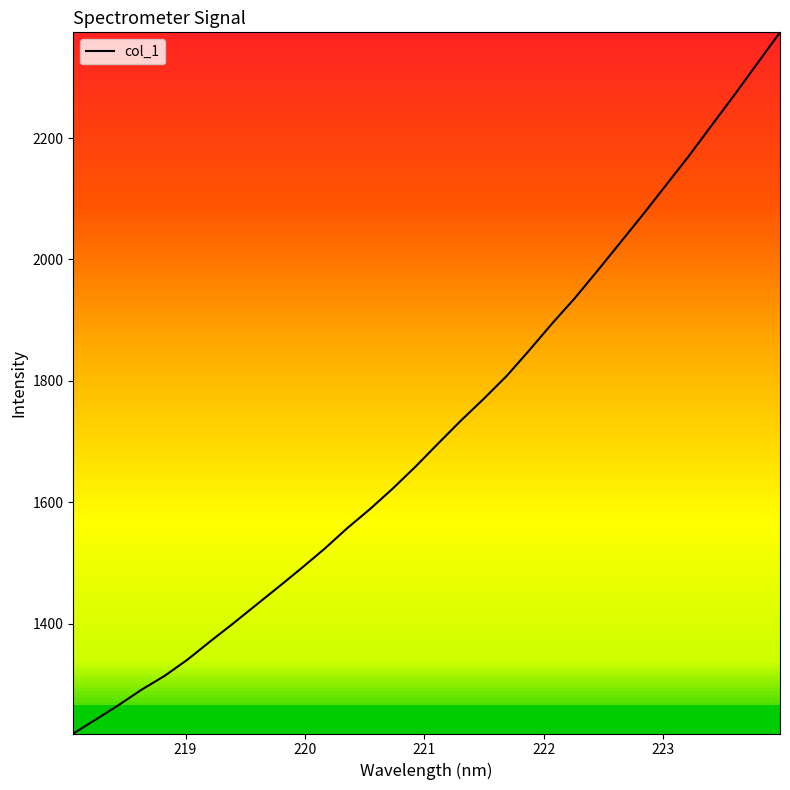

What is the difference between the maximum and minimum values?

1155.0